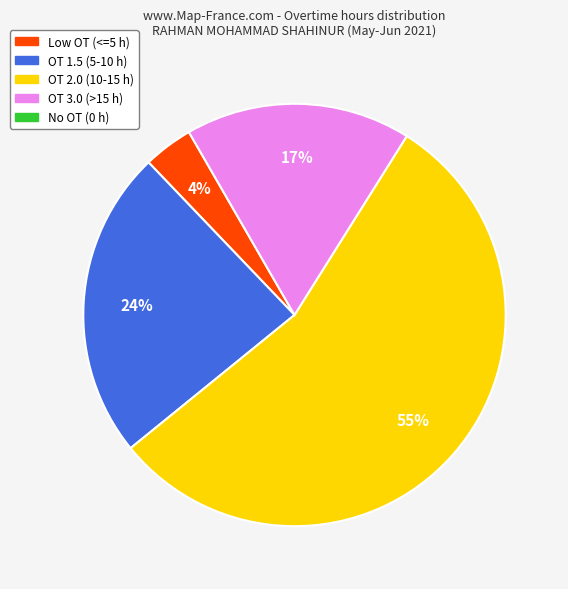

Is there any slice that represents more than half of the pie?

Yes